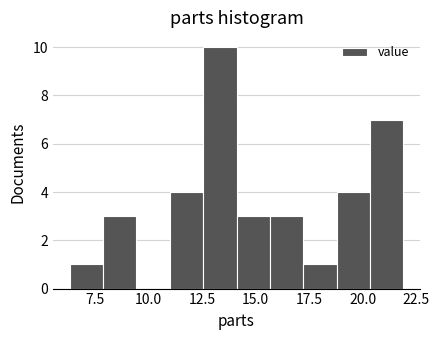

Around what value on the x-axis is the tallest bar? Give the approximate position of its centre, as read against the axis.

13.5